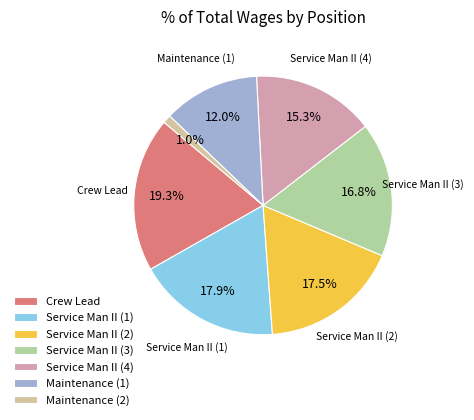

How many slices are in this pie chart?

7